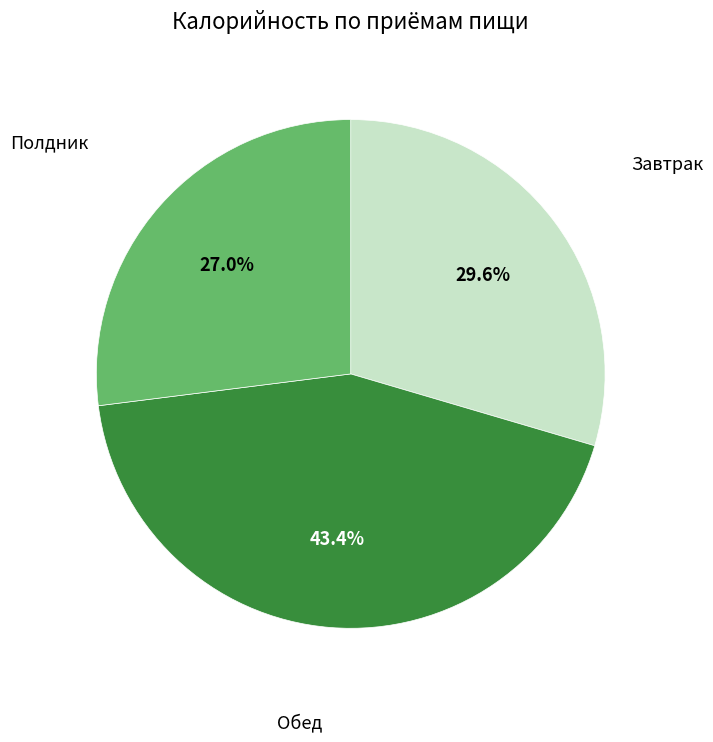

Is there a majority slice in this chart?

No